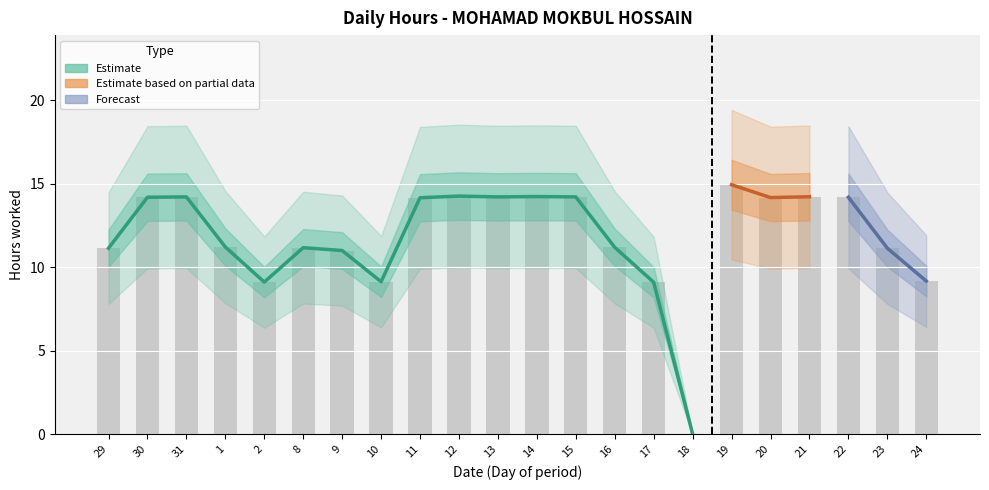

Is the value of Forecast at 16 greater than the value of Estimate at 13?

No